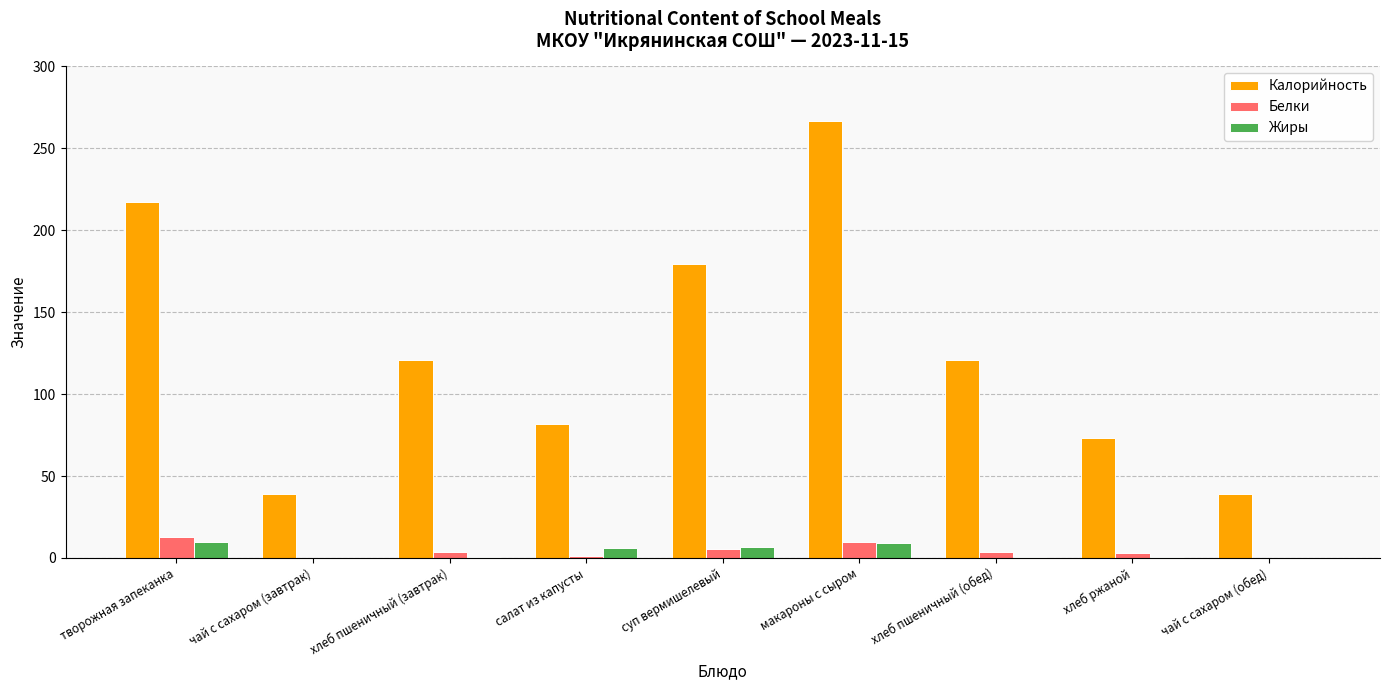

Read the Жиры value at хлеб пшеничный (завтрак).

0.5